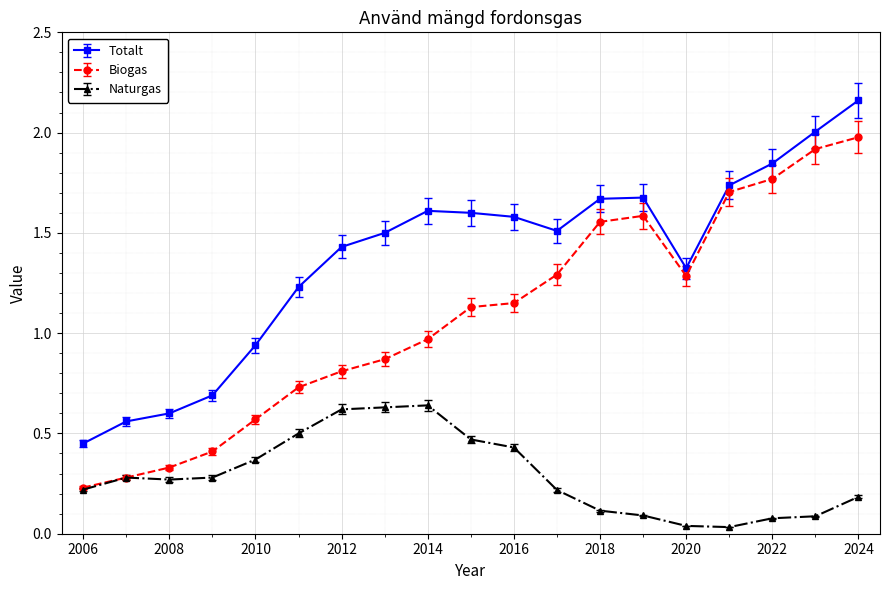

True or false: Naturgas and Totalt intersect in this chart.

False